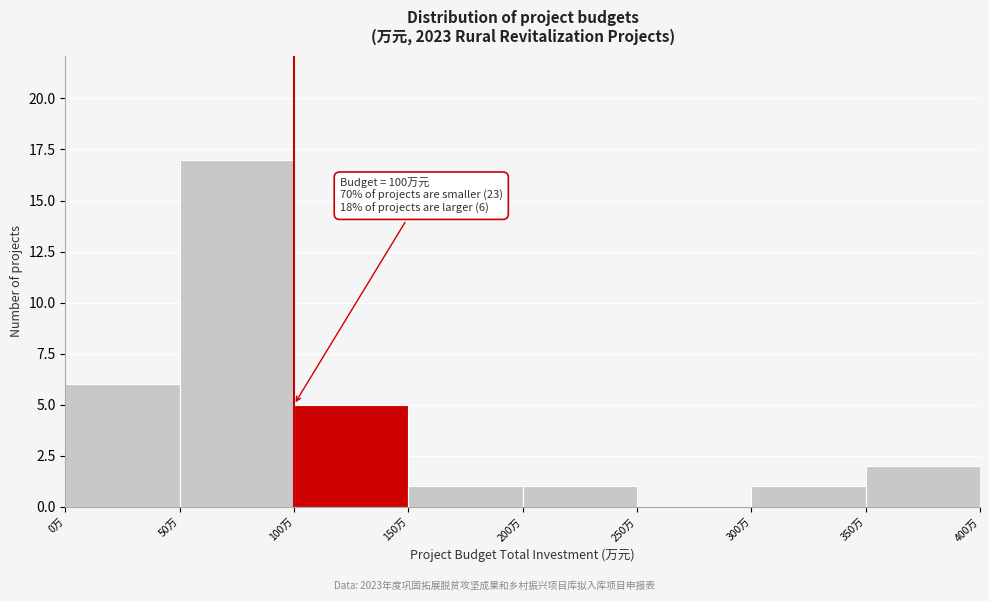

Which range on the x-axis has the tallest bar?

50 to 100